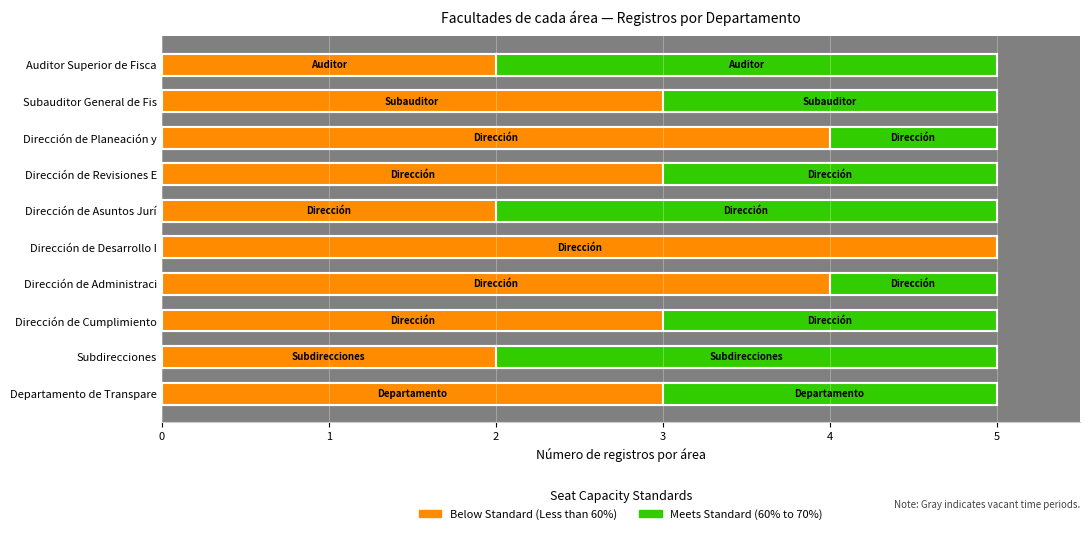

What is the maximum value shown in the chart?

5